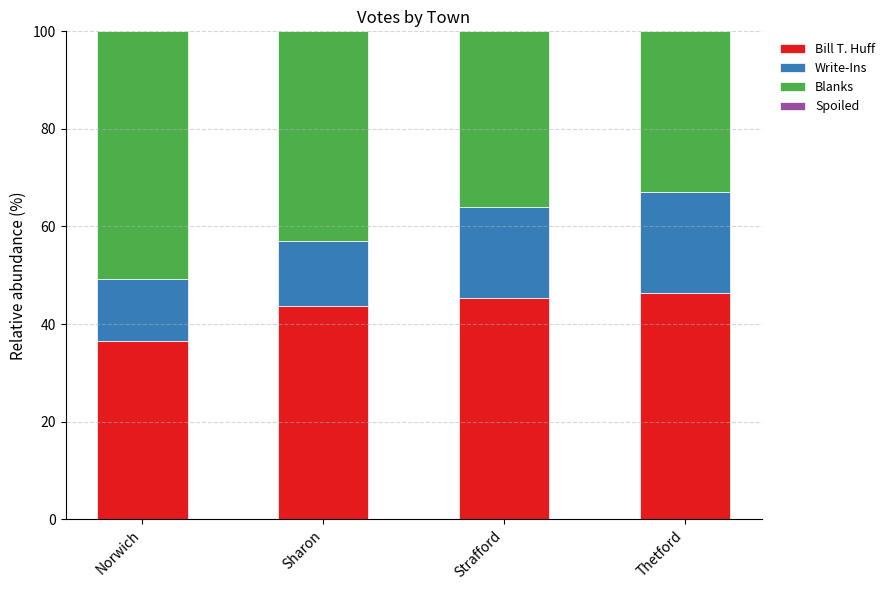

Where does the Bill T. Huff series first go above 45?

Strafford